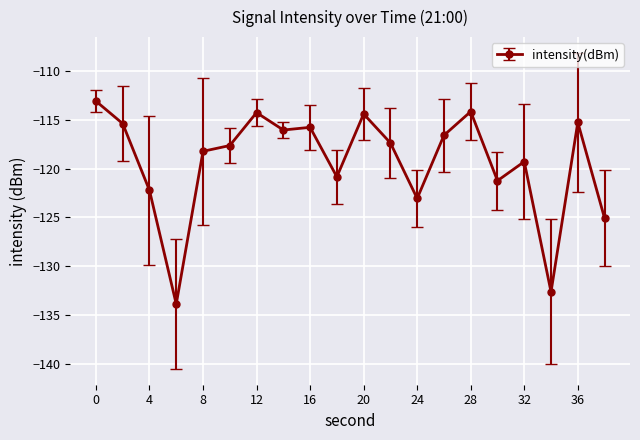

What is the value of the 8th point from the left?

-116.1